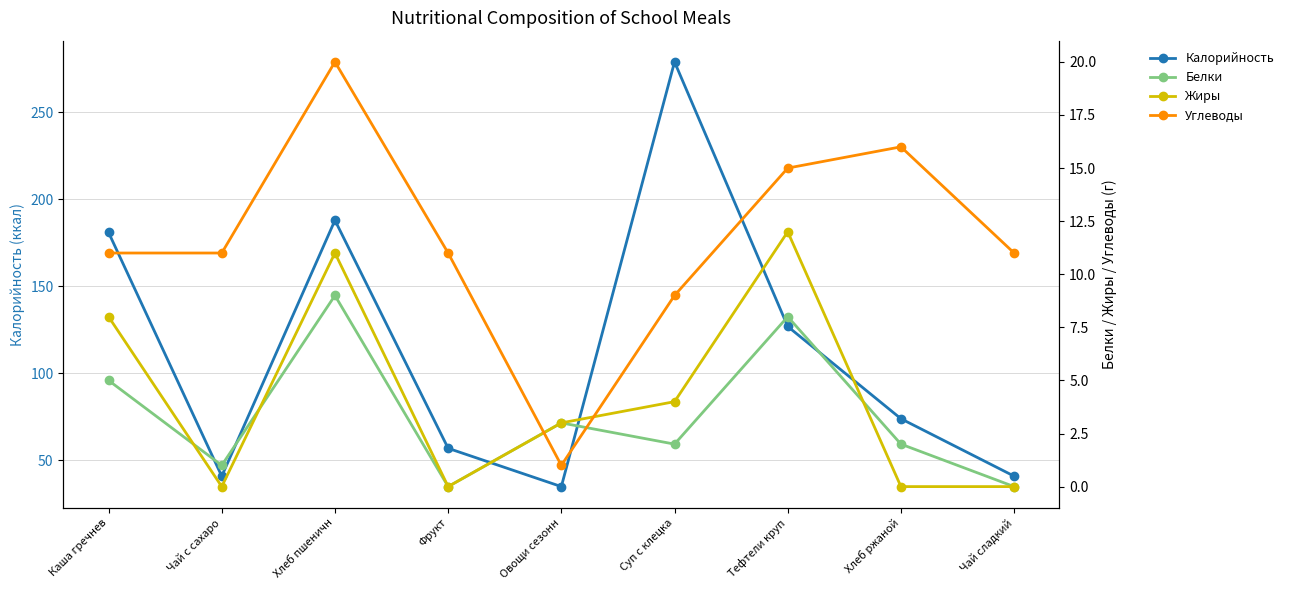

Is it true that Белки equals 3 at Овощи сезонн?

True